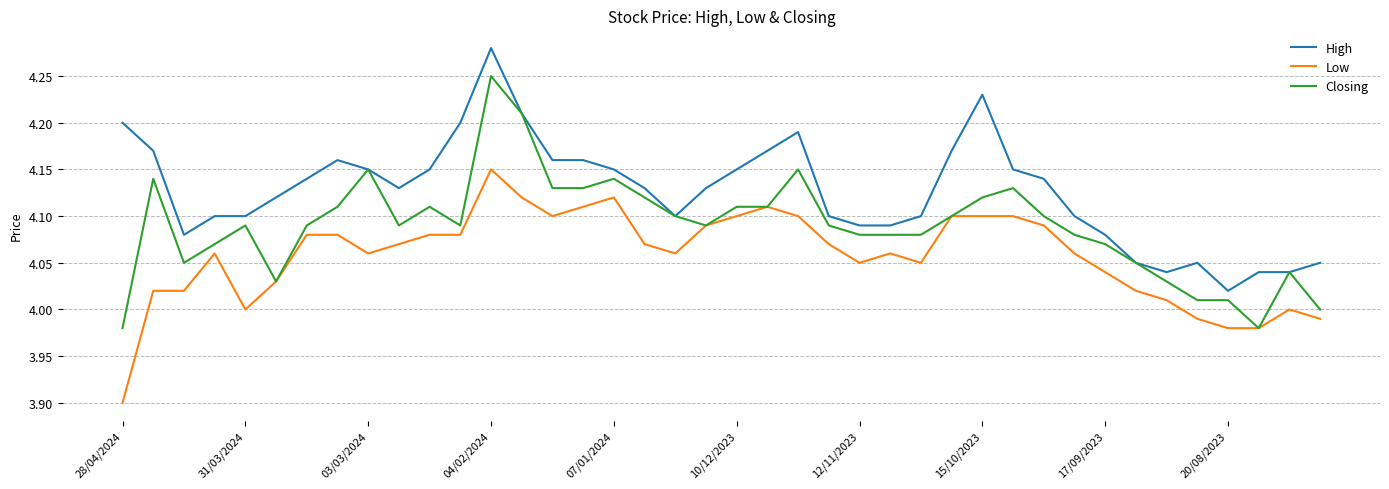

Which series has the largest range (max minus min)?

Closing